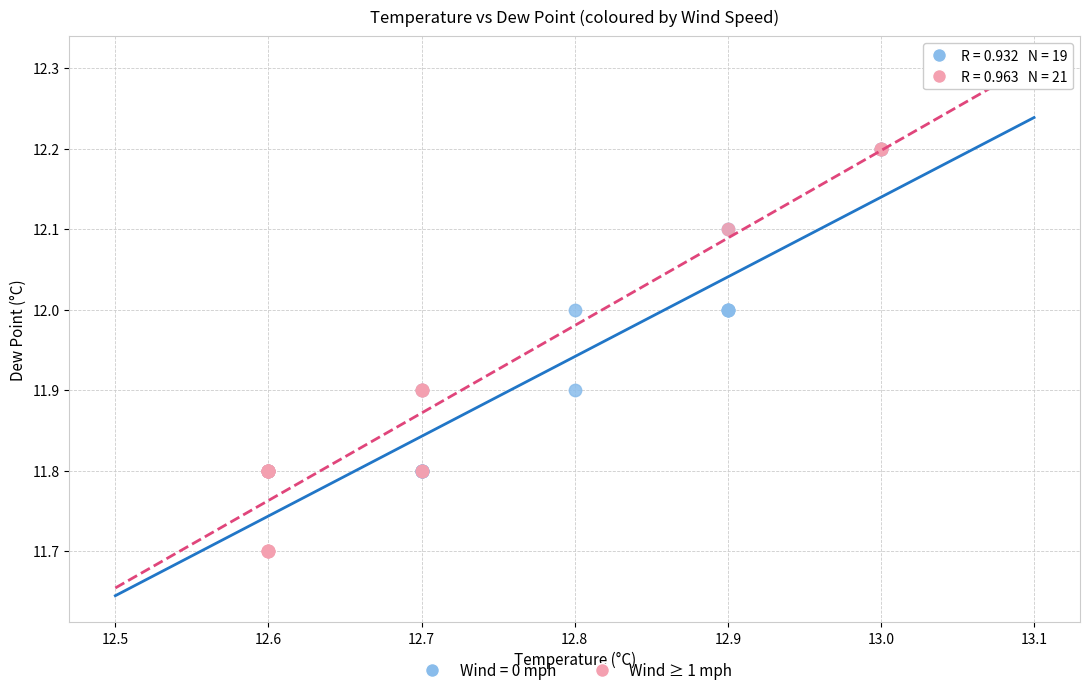

Which series has the largest Y range (max minus min)?

Wind ≥ 1 mph